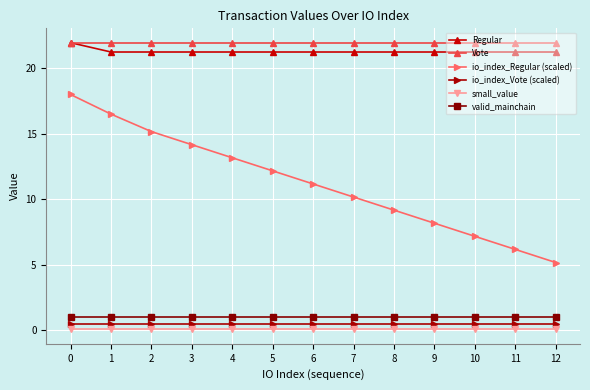

Reading right to left, list all the values displayed in this chart.

Regular: 12=21.2	11=21.2	10=21.2	9=21.2	8=21.2	7=21.2	6=21.2	5=21.2	4=21.2	3=21.2	2=21.2	1=21.2	0=22.0
Vote: 12=22.0	11=22.0	10=22.0	9=22.0	8=22.0	7=22.0	6=22.0	5=22.0	4=22.0	3=22.0	2=22.0	1=22.0	0=22.0
io_index_Regular (scaled): 12=5.2	11=6.2	10=7.2	9=8.2	8=9.2	7=10.2	6=11.2	5=12.2	4=13.2	3=14.2	2=15.2	1=16.5	0=18.0
io_index_Vote (scaled): 12=0.5	11=0.5	10=0.5	9=0.5	8=0.5	7=0.5	6=0.5	5=0.5	4=0.5	3=0.5	2=0.5	1=0.5	0=0.5
small_value: 12=0.1	11=0.1	10=0.1	9=0.1	8=0.1	7=0.1	6=0.1	5=0.1	4=0.1	3=0.1	2=0.1	1=0.1	0=0.1
valid_mainchain: 12=1.0	11=1.0	10=1.0	9=1.0	8=1.0	7=1.0	6=1.0	5=1.0	4=1.0	3=1.0	2=1.0	1=1.0	0=1.0